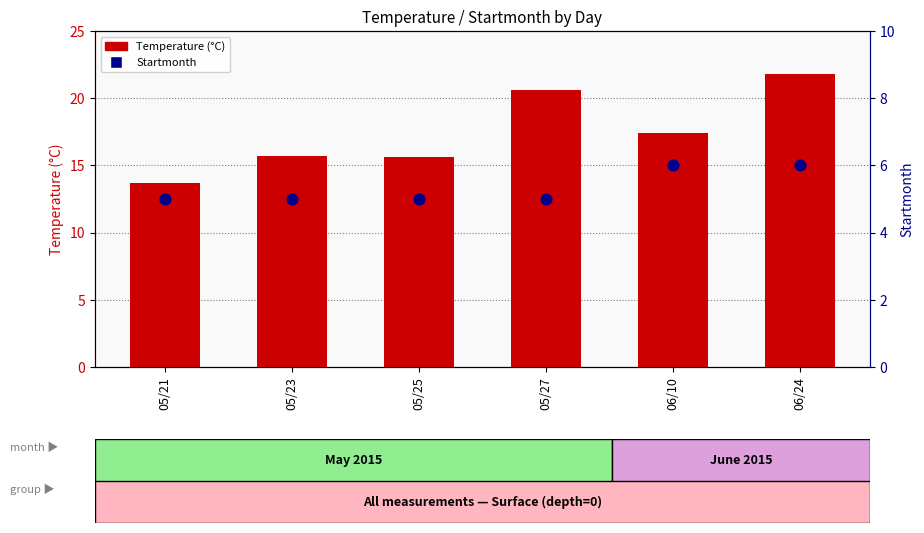

At which category is the sum across all series the highest?

06/24